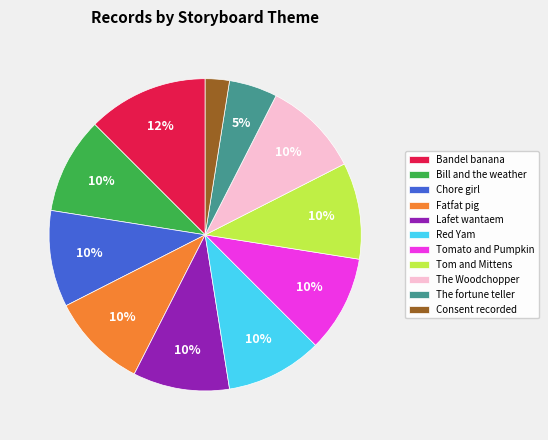

Combined, do Consent recorded and Lafet wantaem account for over 50%?

No